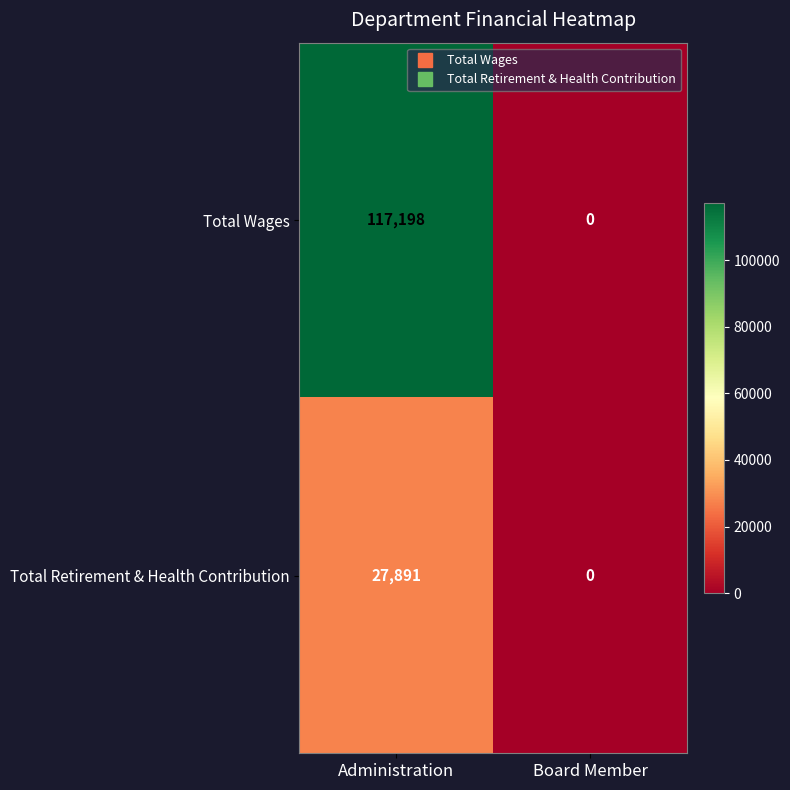

Reading right to left, what are all the values shown in this chart?

Total Wages: 0	117198
Total Retirement & Health Contribution: 0	27891